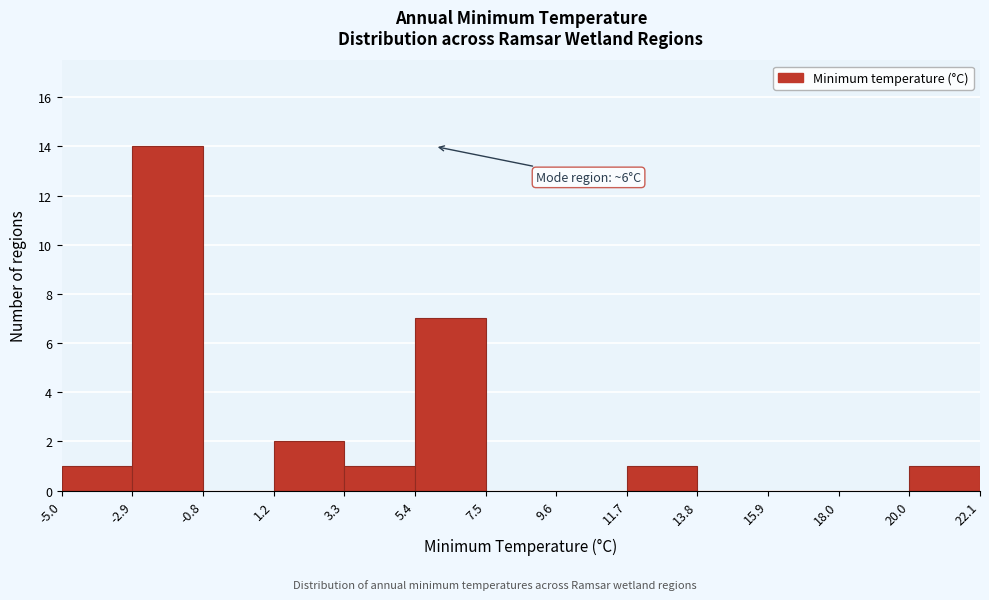

Over which range of the x-axis is the bar tallest?

-2.9 to -0.8